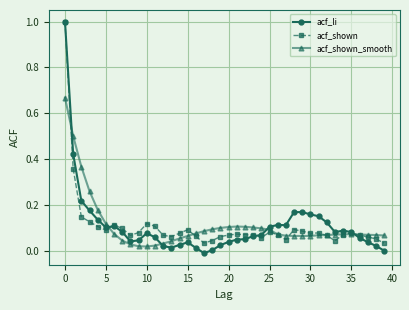

True or false: acf_li and acf_shown cross at least once.

True